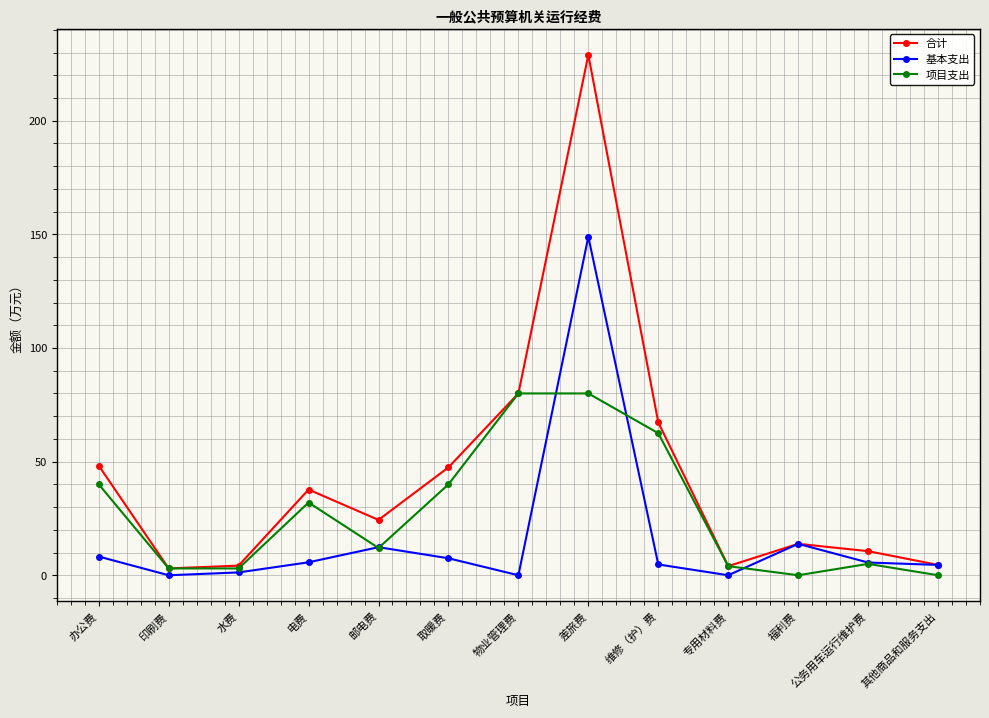

At which category does the chart reach its peak across all series?

差旅费